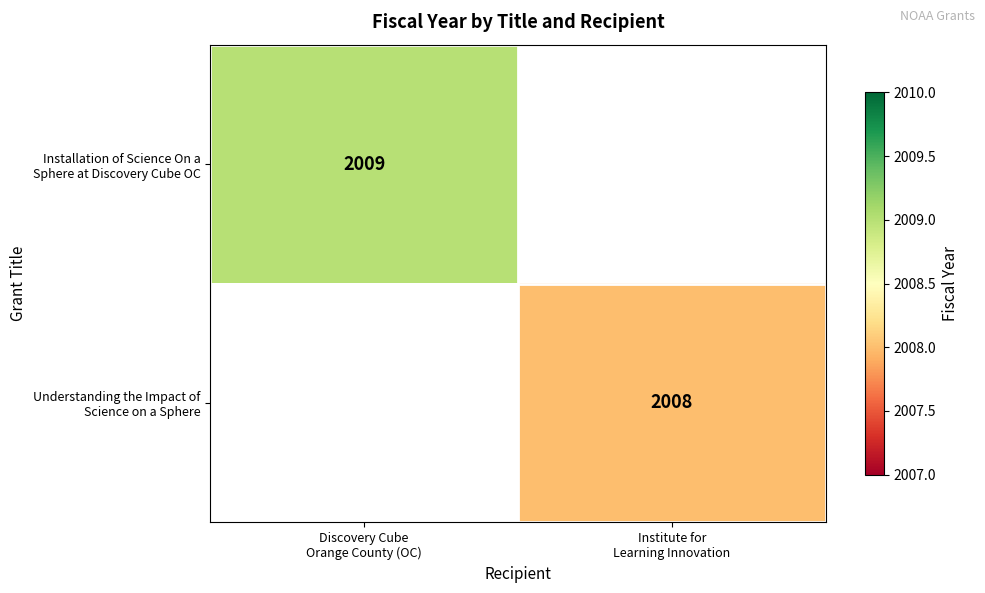

What is the maximum value shown in the chart?

2009.0